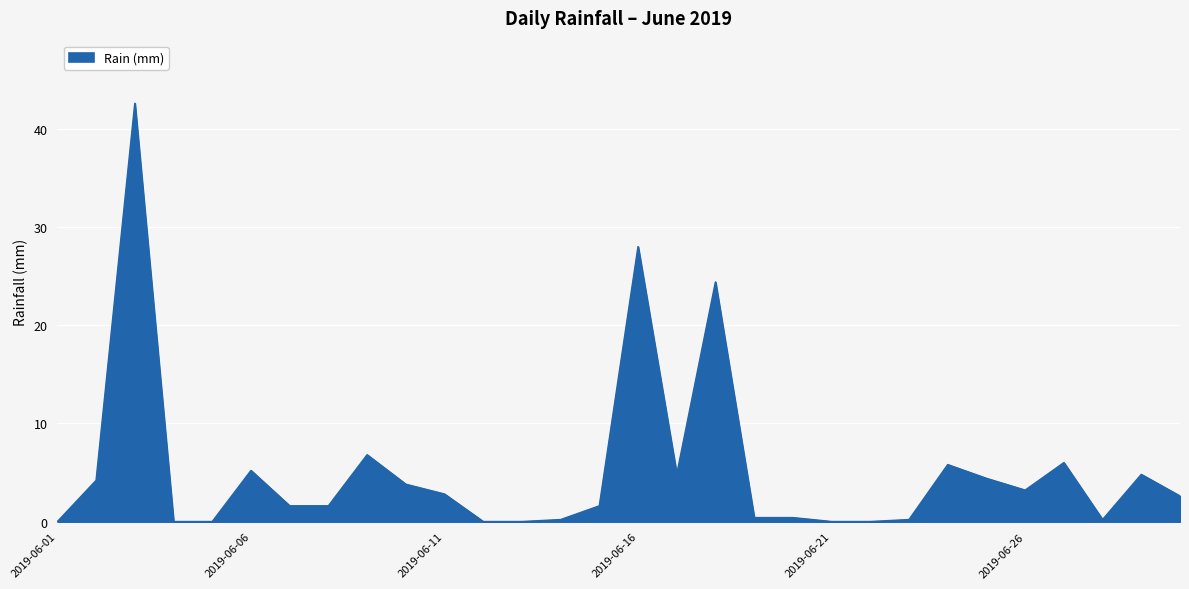

What is the maximum value shown in the chart?

42.6